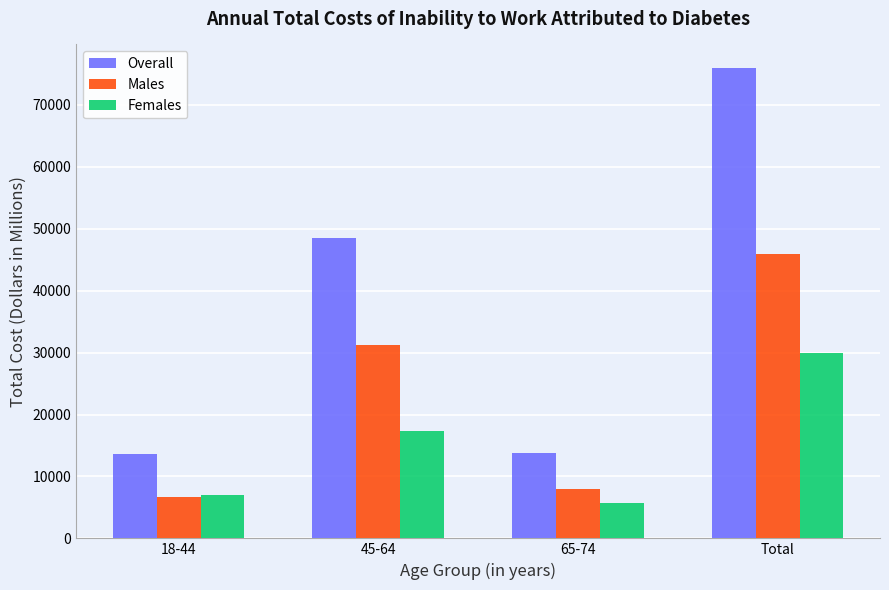

At which label is Females closest to 17872?

45-64